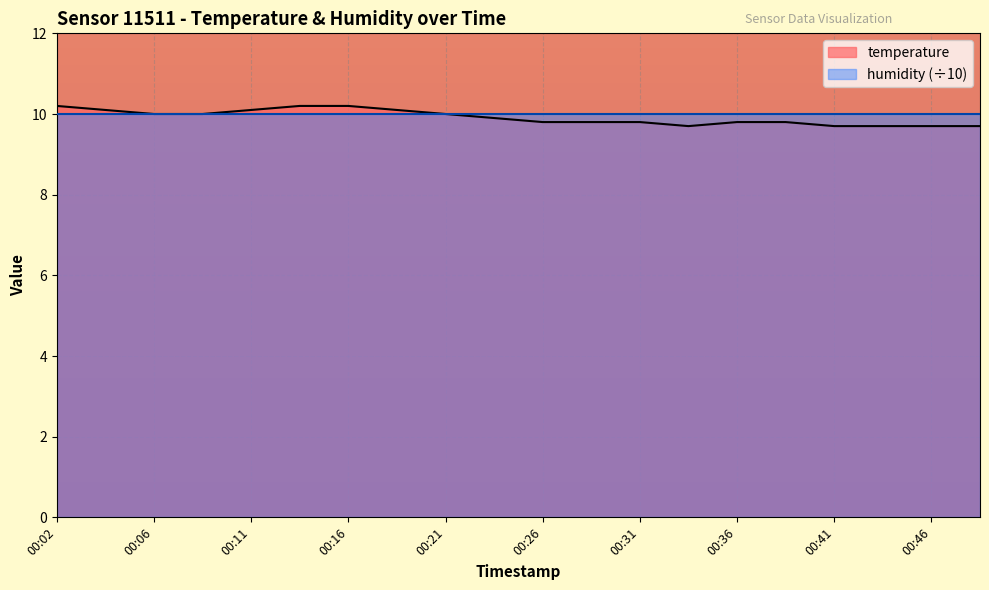

What is the average value?

9.9